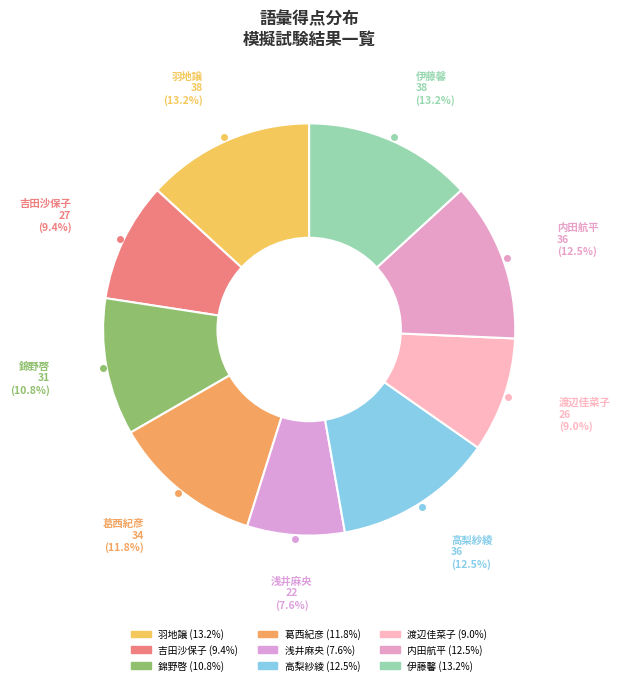

True or false: 渡辺佳菜子 accounts for 21% of the total.

False